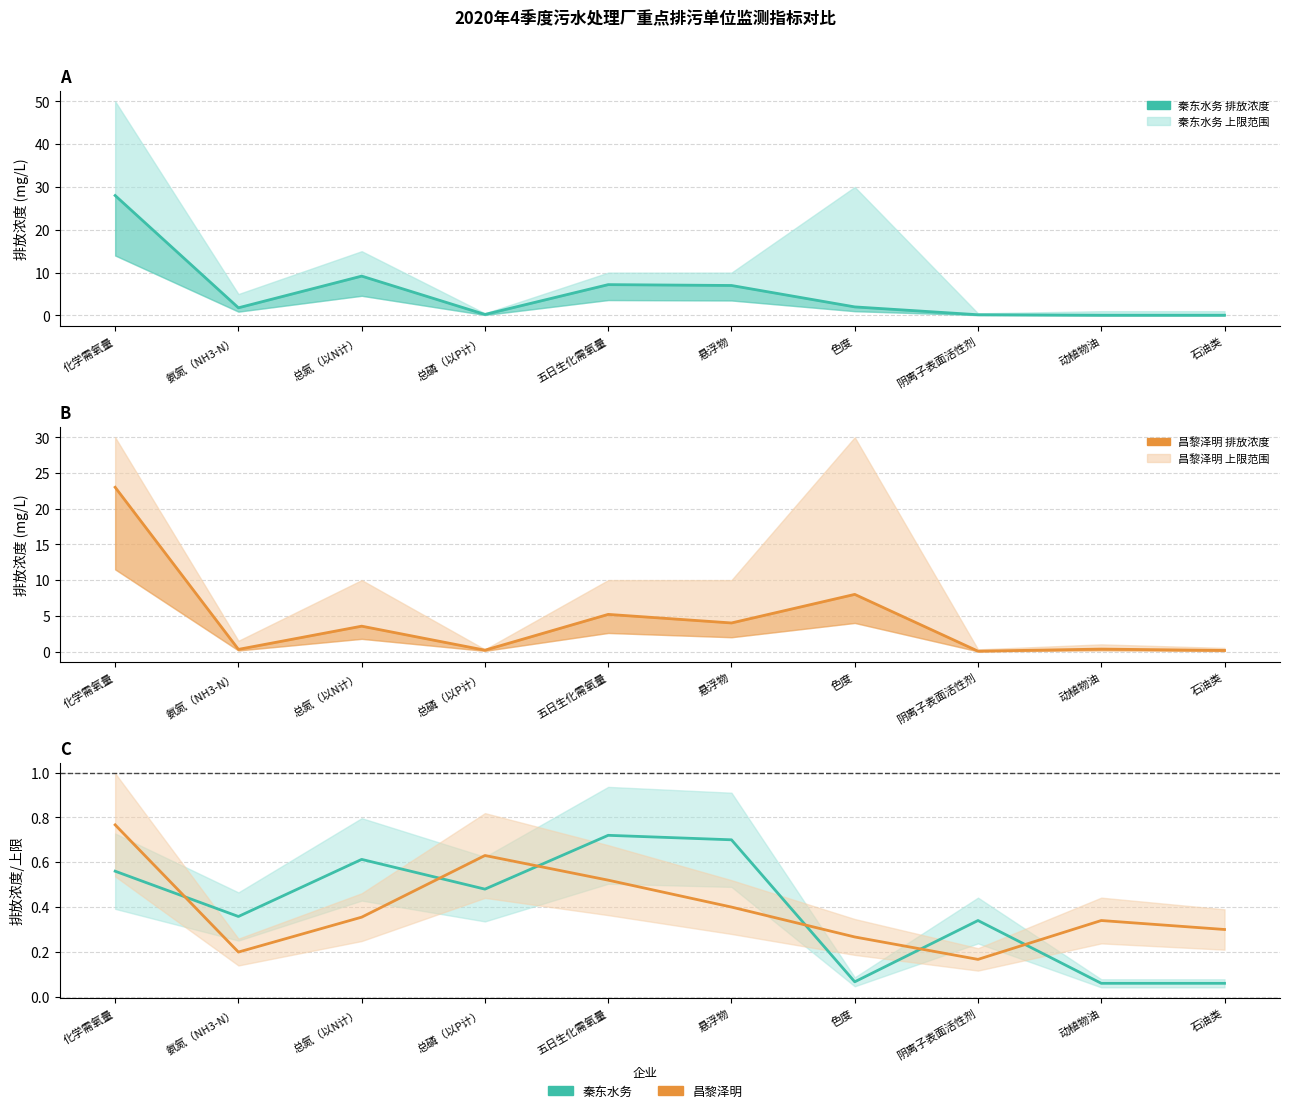

What is the spread (max minus min) of values at 阴离子表面活性剂?

0.3